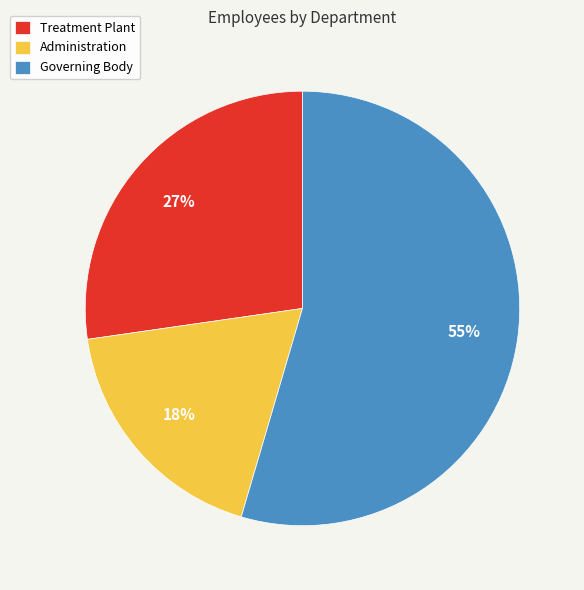

Do Governing Body and Administration together represent more than half of the pie?

Yes